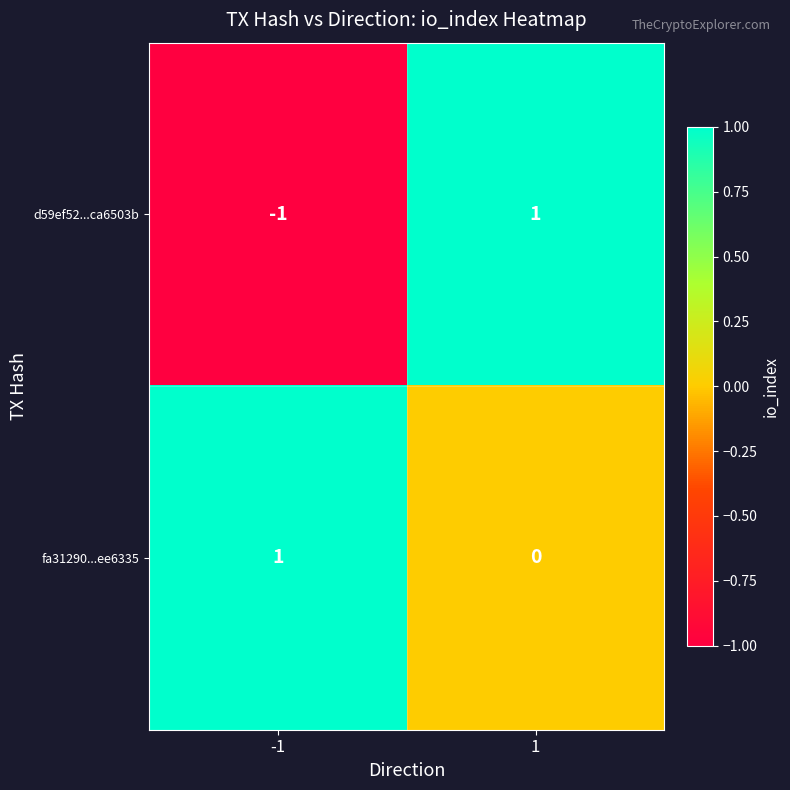

At -1, list the series in order from smallest to largest.

d59ef52...ca6503b, fa31290...ee6335